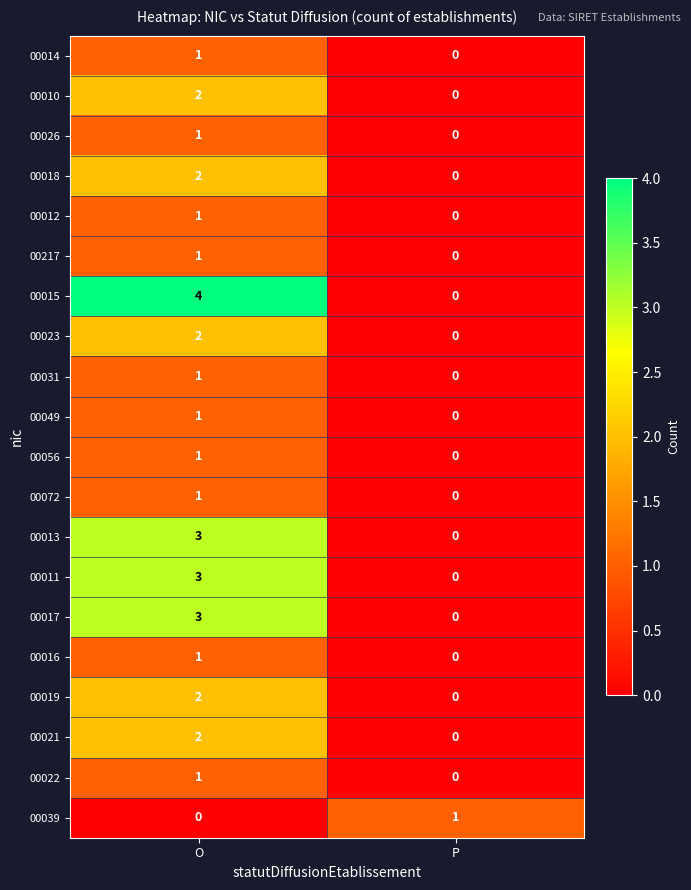

The value of 00013 at O is 2. True or false?

False